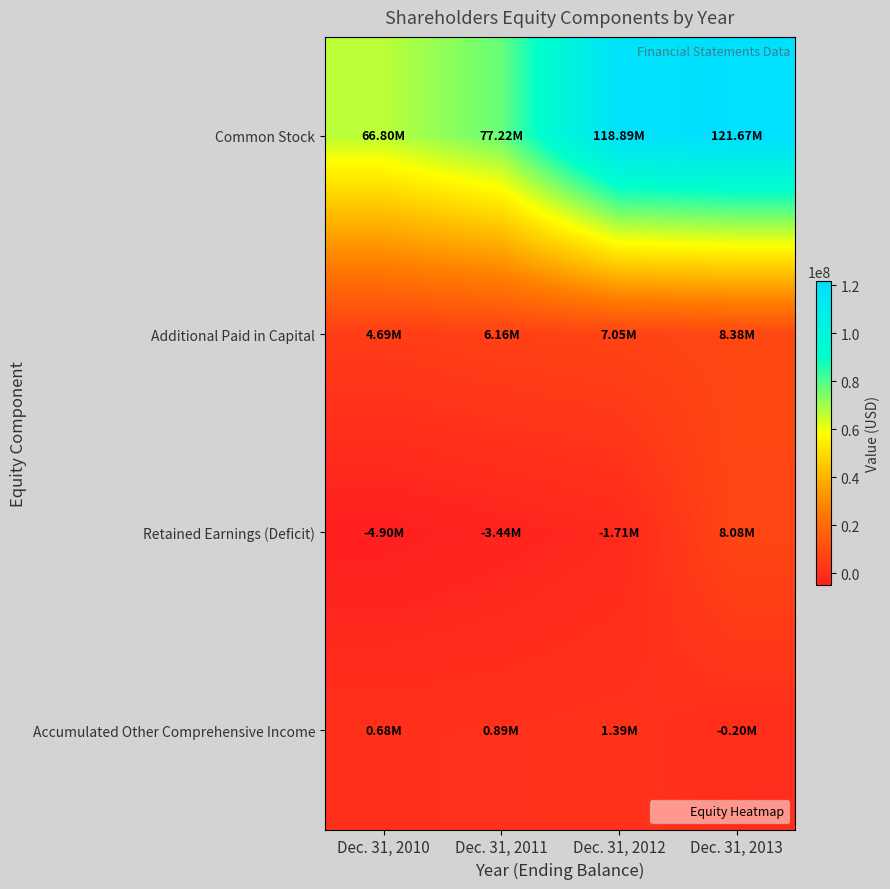

Which series has the largest total across all categories?

Common Stock